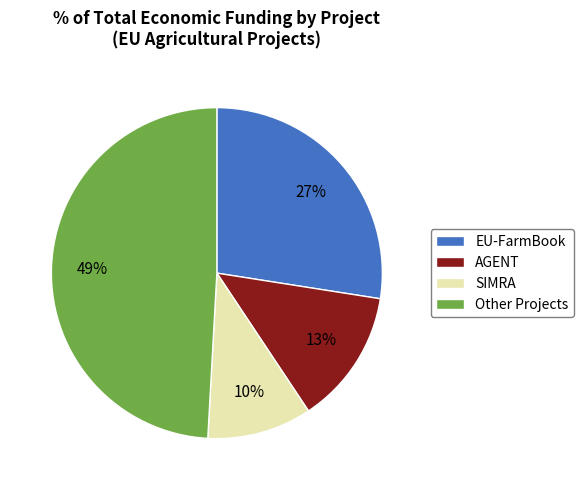

Combined, do Other Projects and AGENT account for over 50%?

Yes